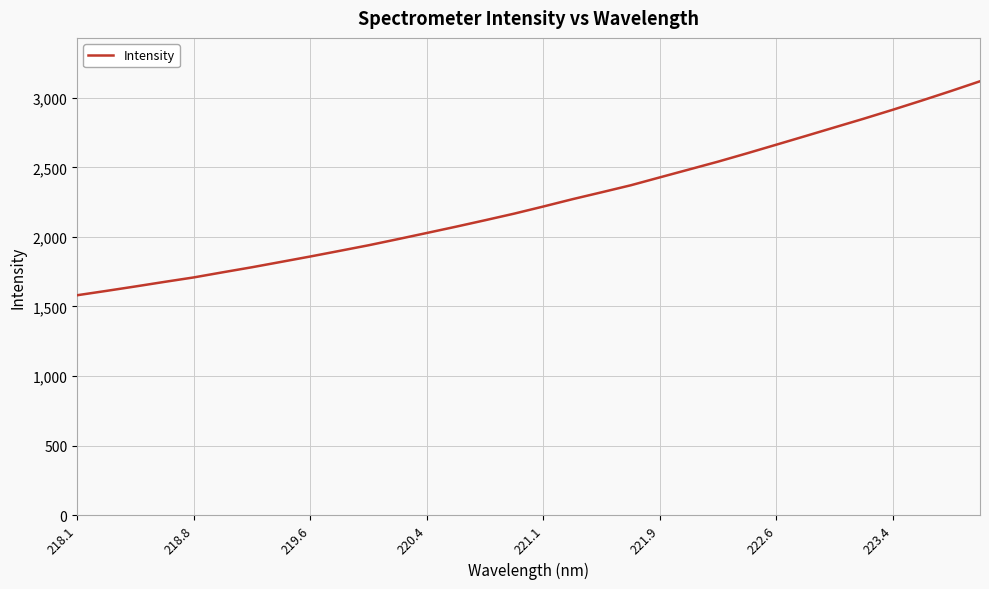

What is the greatest value displayed?

3118.5